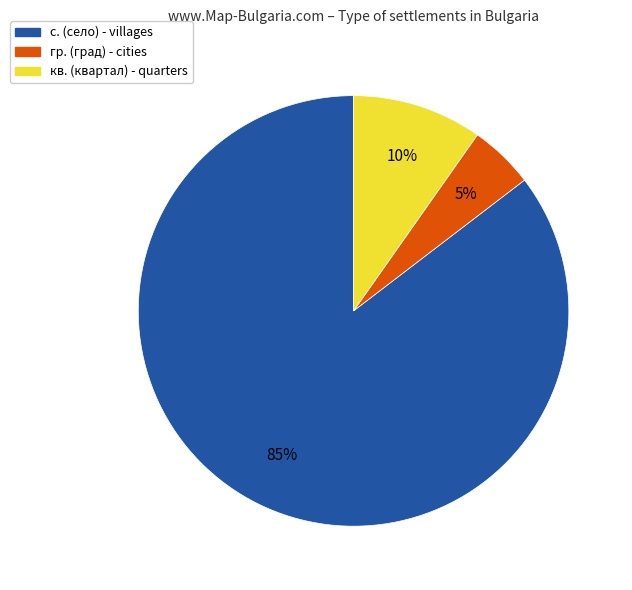

Is there a majority slice in this chart?

Yes